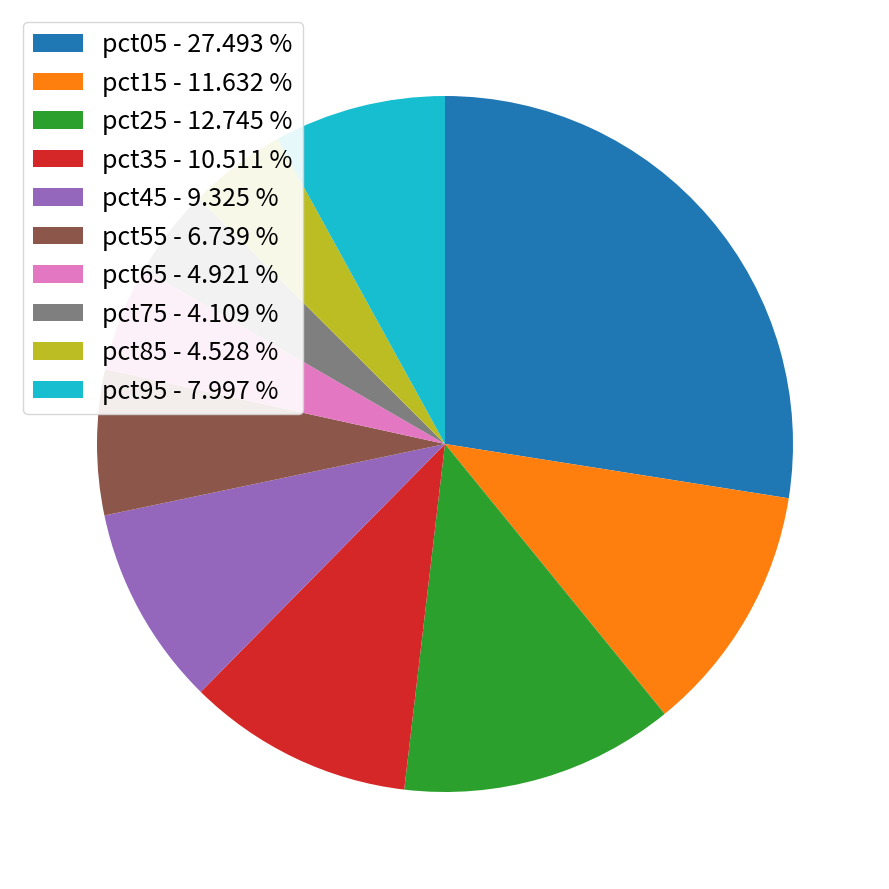

Does any single category account for the majority?

No